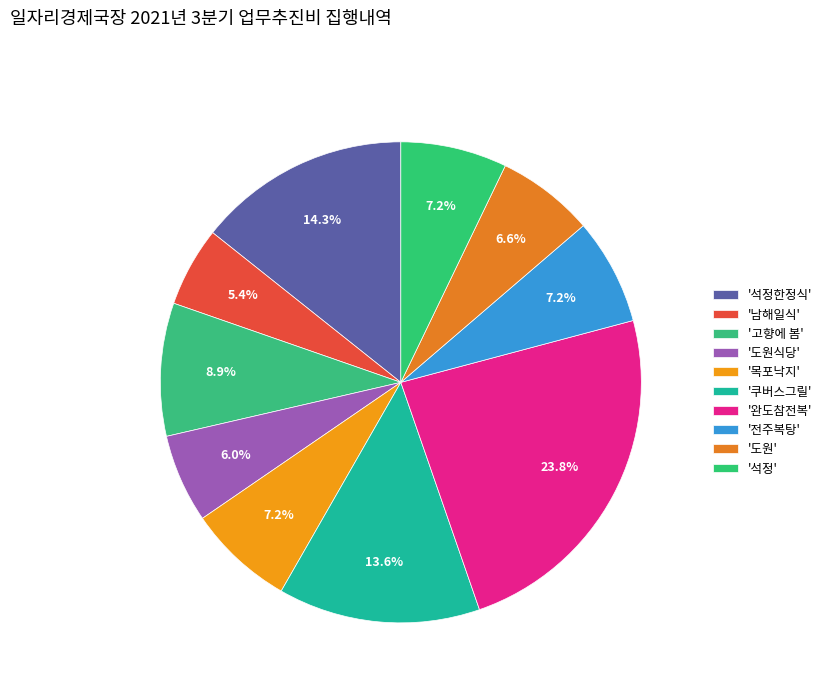

Which category has the smallest portion of the pie?

남해일식